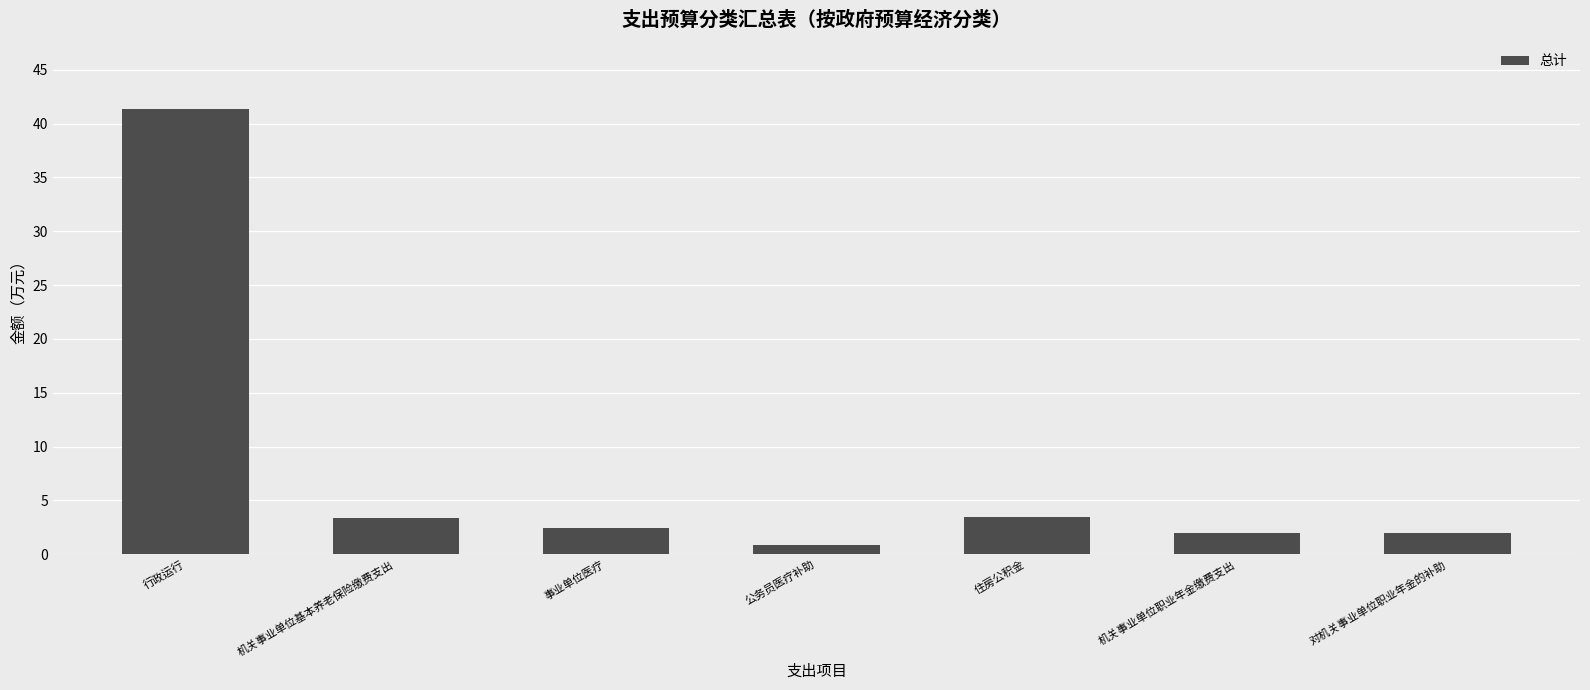

The value at 住房公积金 is 3.5. True or false?

True